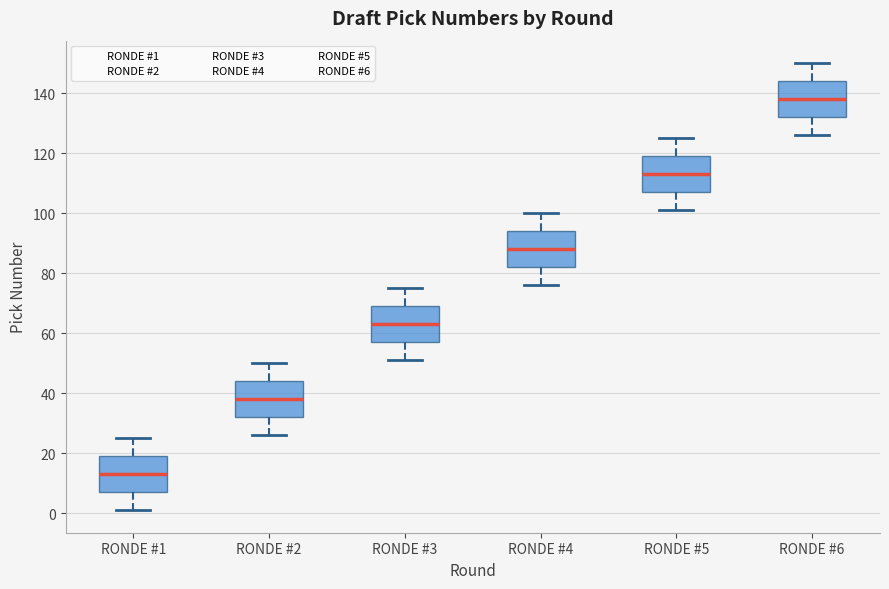

Reading left to right, transcribe this box plot: for each box, give where its median line is, the range the box spans, and where its two whiskers end, as read against the y-axis. The values are not printed on the chart, so give them approximately, as read against the axis.

RONDE #1: median 14, box 8 to 20, whiskers 2 to 26
RONDE #2: median 38, box 32 to 44, whiskers 26 to 50
RONDE #3: median 64, box 58 to 70, whiskers 52 to 76
RONDE #4: median 88, box 82 to 94, whiskers 76 to 100
RONDE #5: median 114, box 108 to 120, whiskers 102 to 126
RONDE #6: median 138, box 132 to 144, whiskers 126 to 150